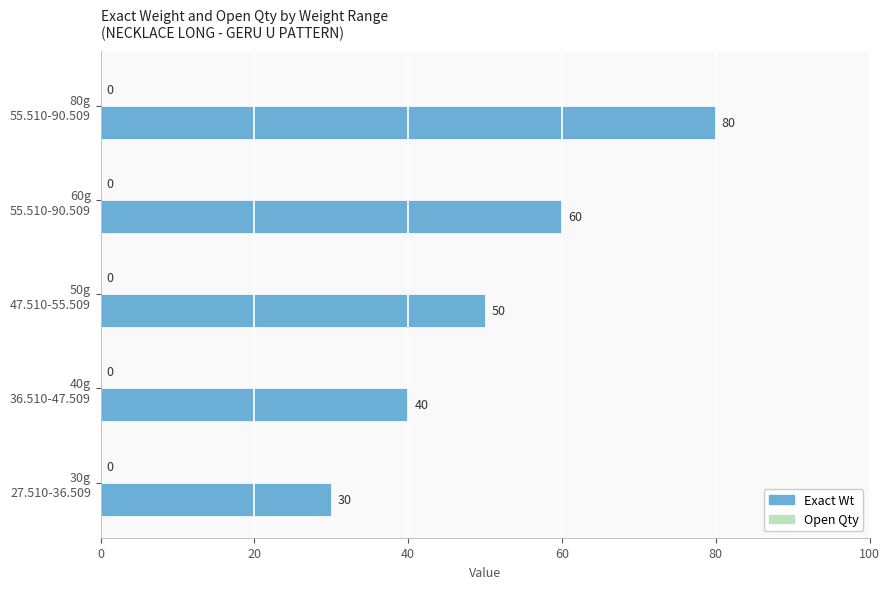

What is the maximum value shown in the chart?

80